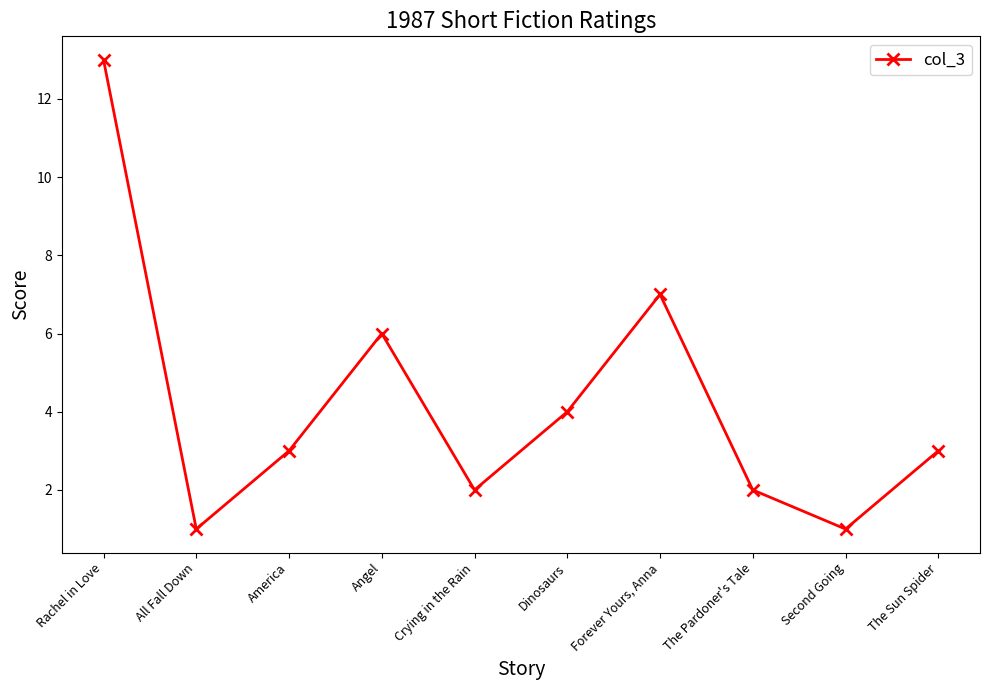

What is the sum of the values at The Sun Spider and Crying in the Rain?

5